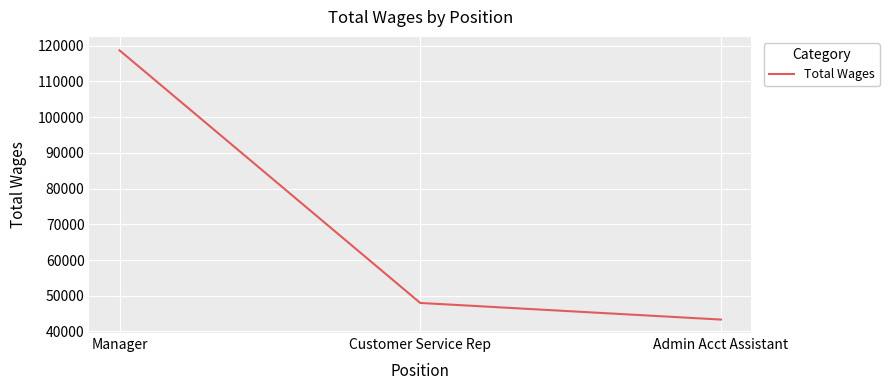

What position from the left is Customer Service Rep?

2